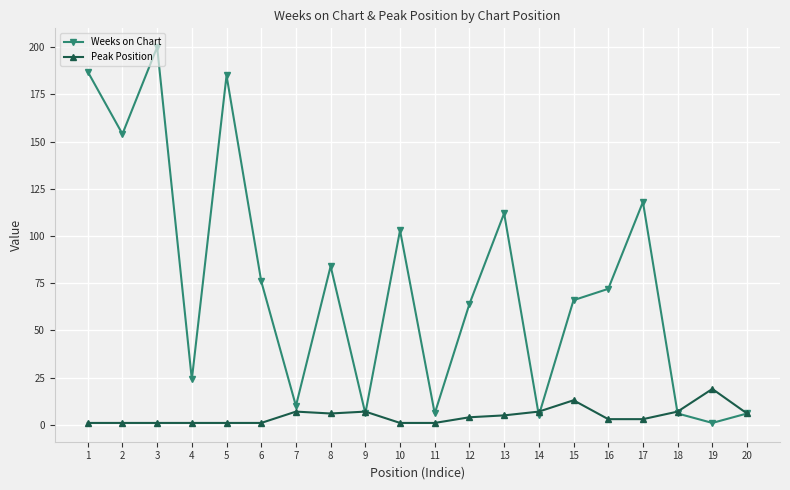

Which series has the largest range (max minus min)?

Weeks on Chart